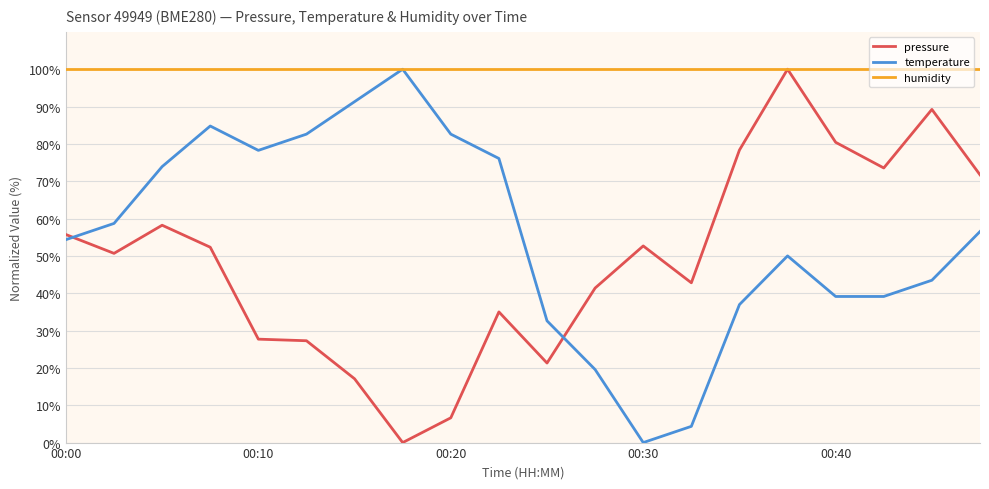

Which series ends up on top after the final intersection of temperature and pressure?

pressure